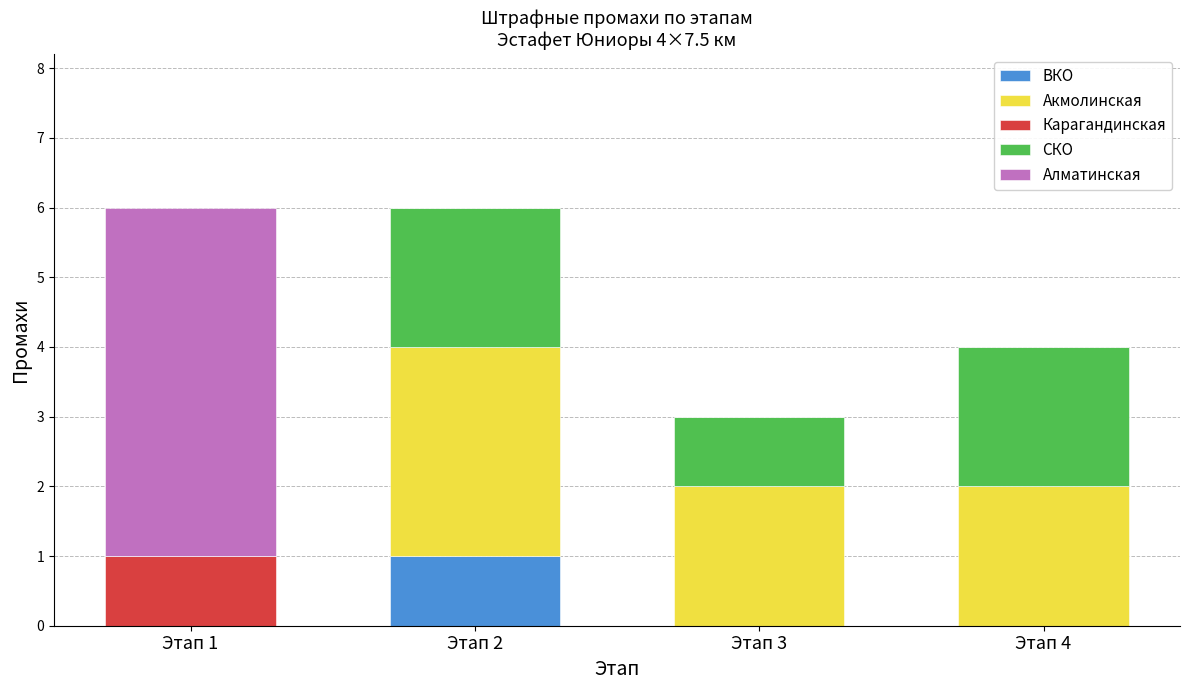

Reading right to left, list the values for the ВКО series.

Этап 4=0	Этап 3=0	Этап 2=1	Этап 1=0